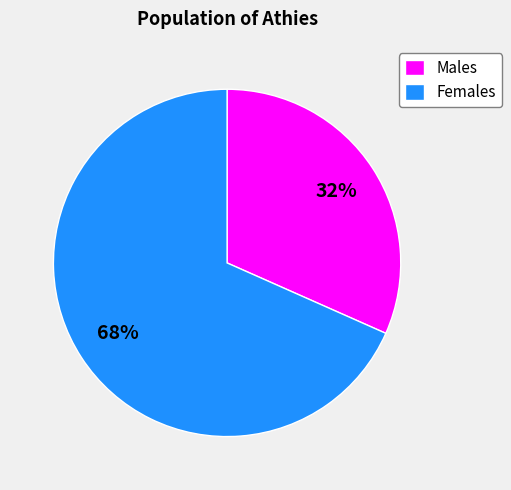

Is the sum of Males and Females greater than half?

Yes